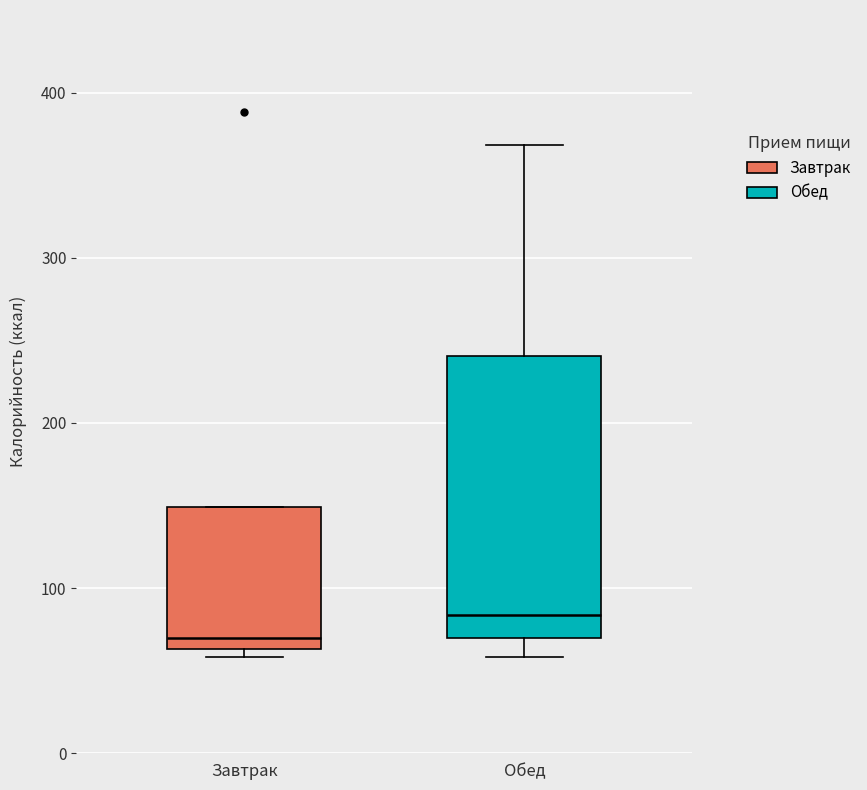

Where does the median line of the box for Завтрак sit on the y-axis? The values are not printed on the chart, so give them approximately, as read against the axis.

70